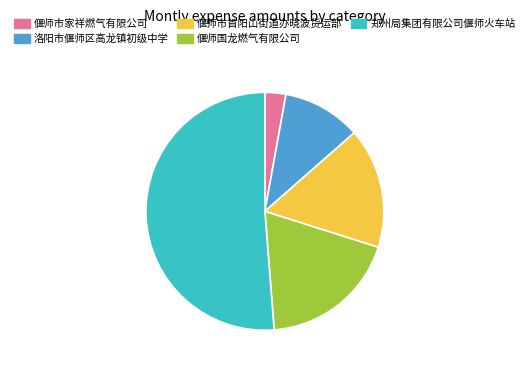

Which has a higher value, 偃师市家祥燃气有限公司 or 偃师市首阳山街道办晓波货运部?

偃师市首阳山街道办晓波货运部